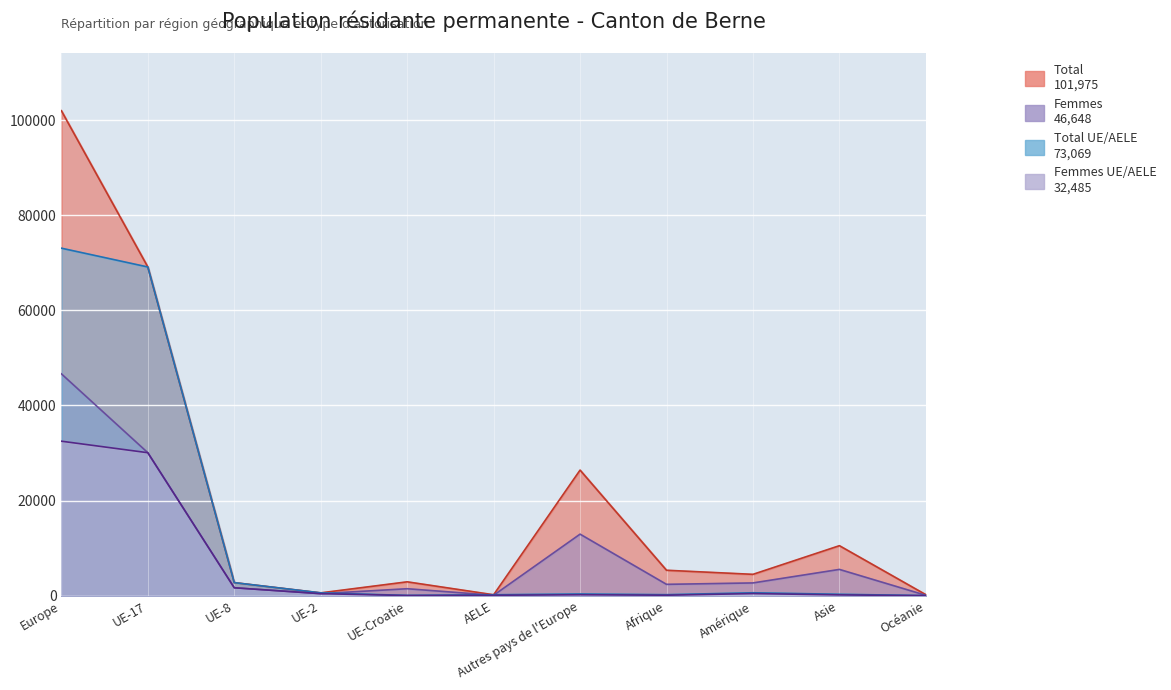

True or false: Femmes UE/AELE has a value of 1664 at UE-8.

True